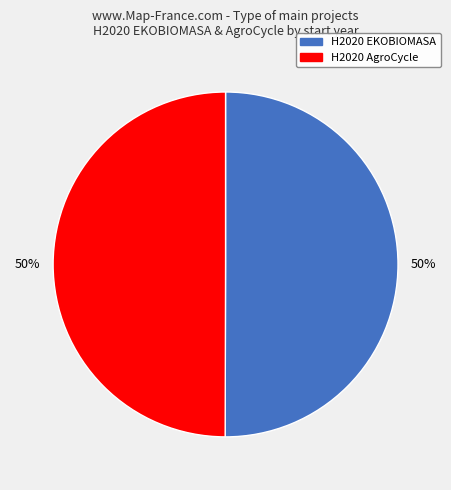

Is the sum of H2020 EKOBIOMASA and H2020 AgroCycle greater than half?

Yes